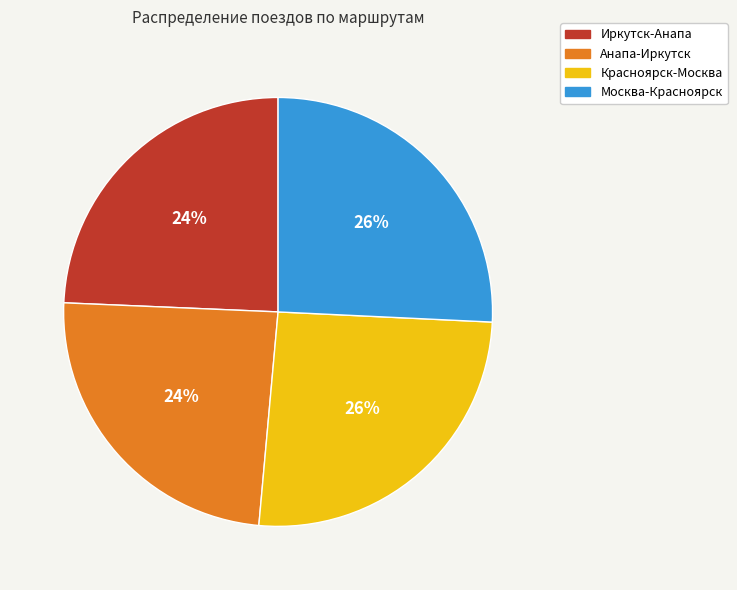

Is there any slice that represents more than half of the pie?

No